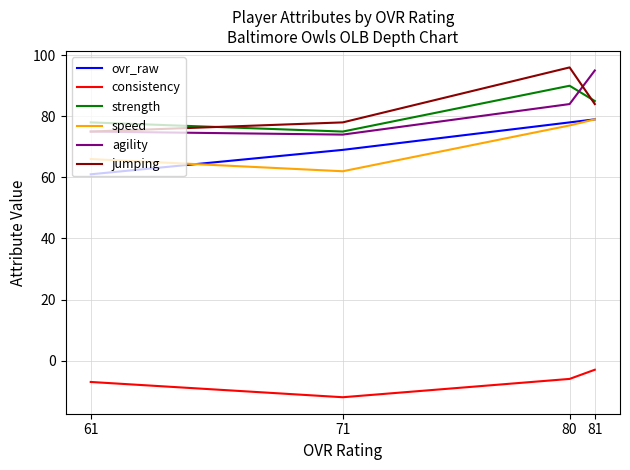

What is the average value of the ovr_raw series?

72